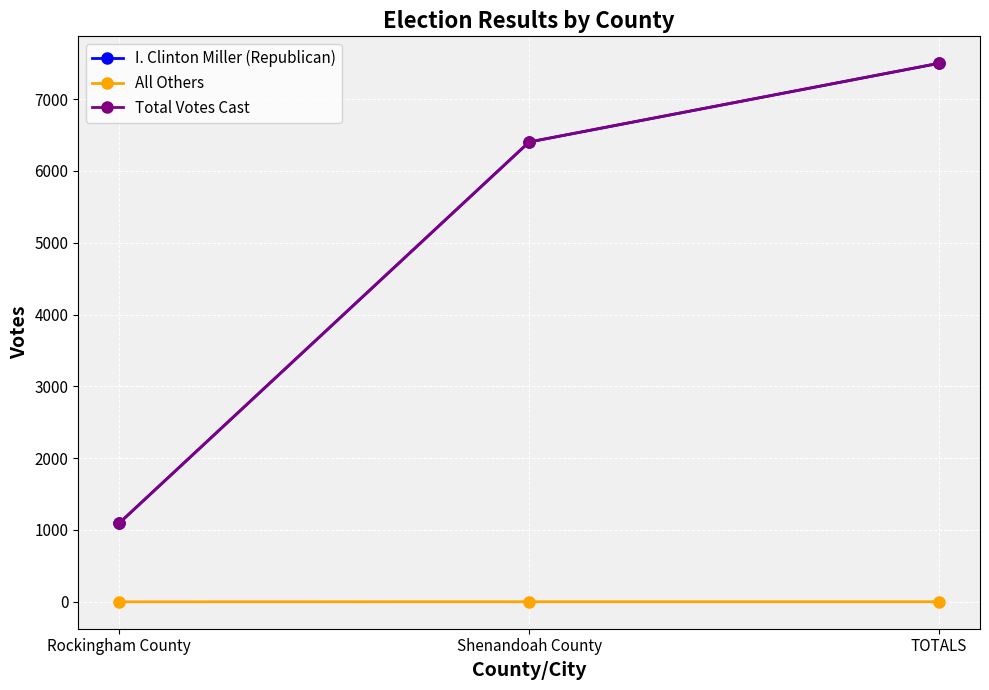

Which series has the largest range (max minus min)?

Total Votes Cast